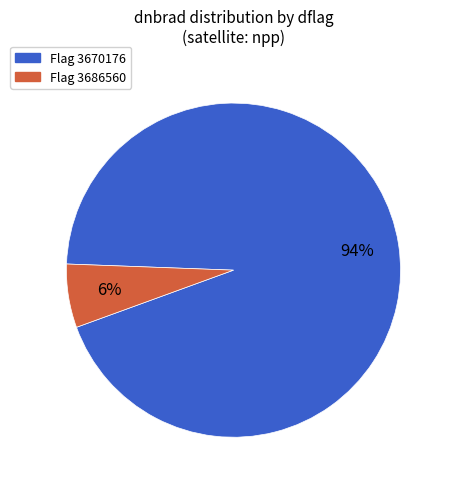

Does any single category account for the majority?

Yes